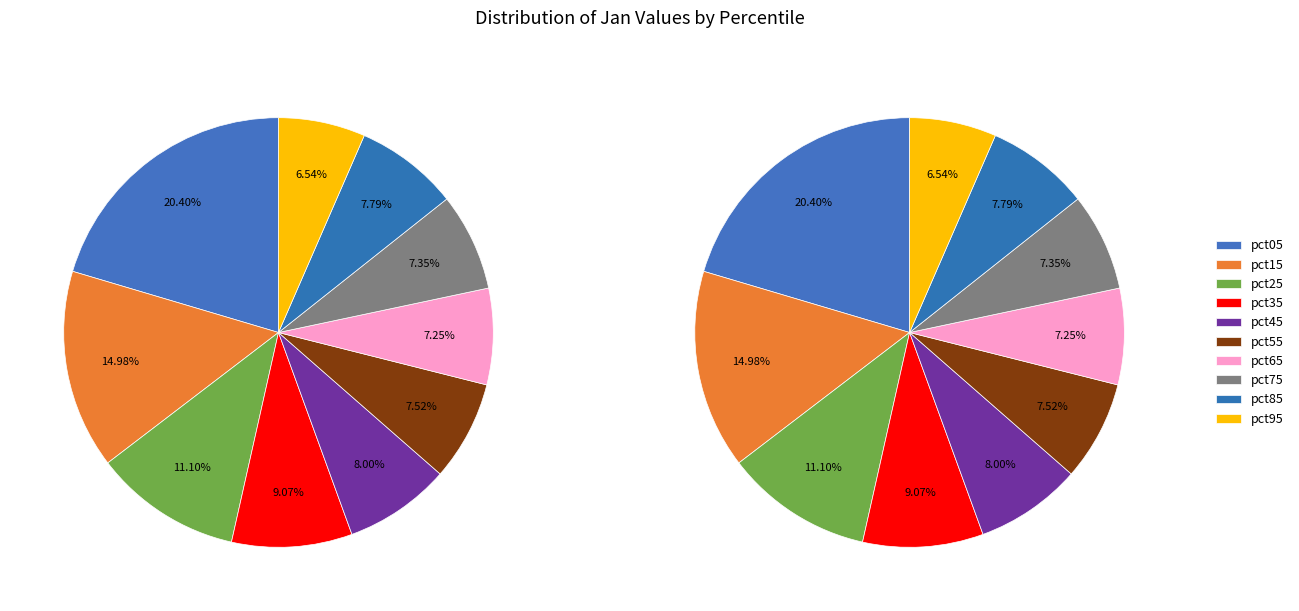

How many slices are in this pie chart?

10